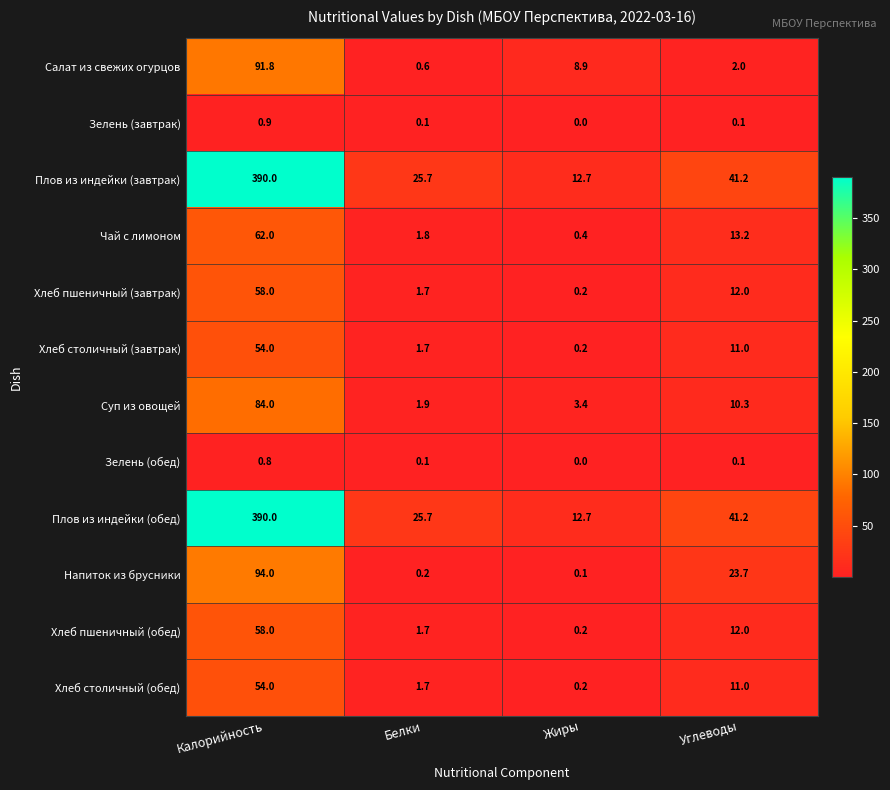

What is the total value across all series at Жиры?

39.0